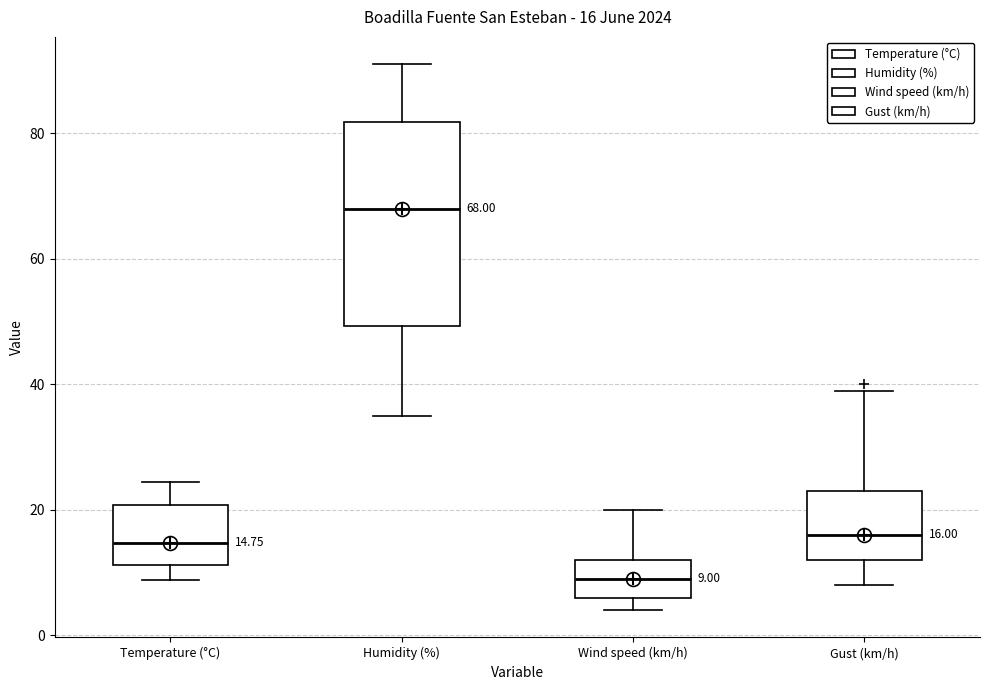

Which box is the tallest, from its lower edge to its upper edge?

Humidity (%)